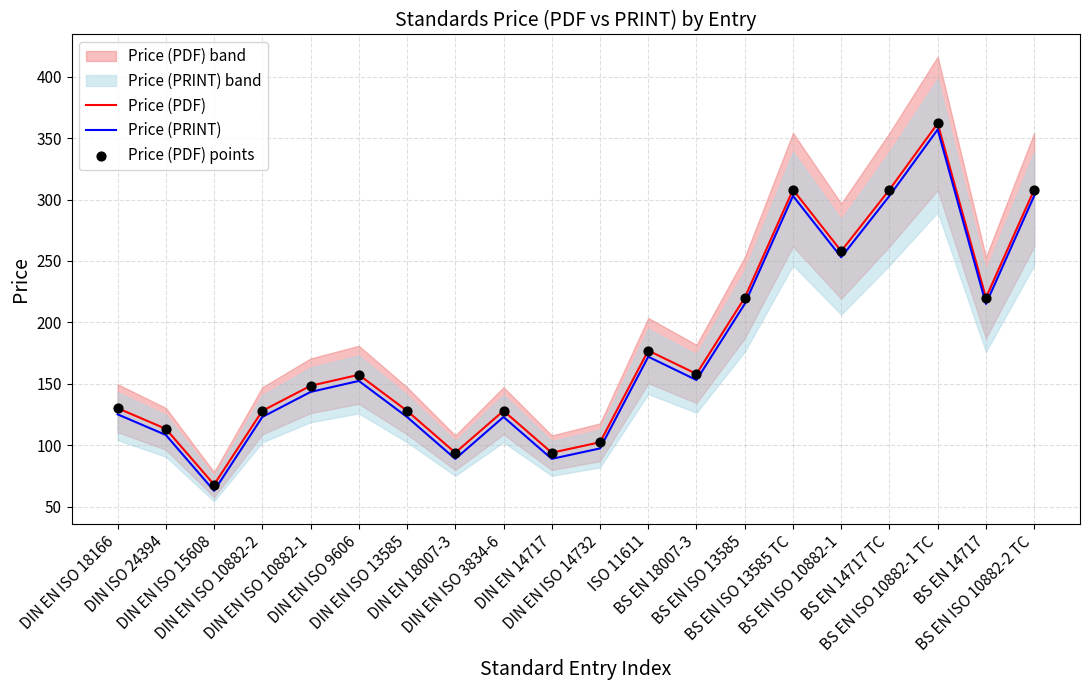

Which series has the largest Y range (max minus min)?

Price (PDF)